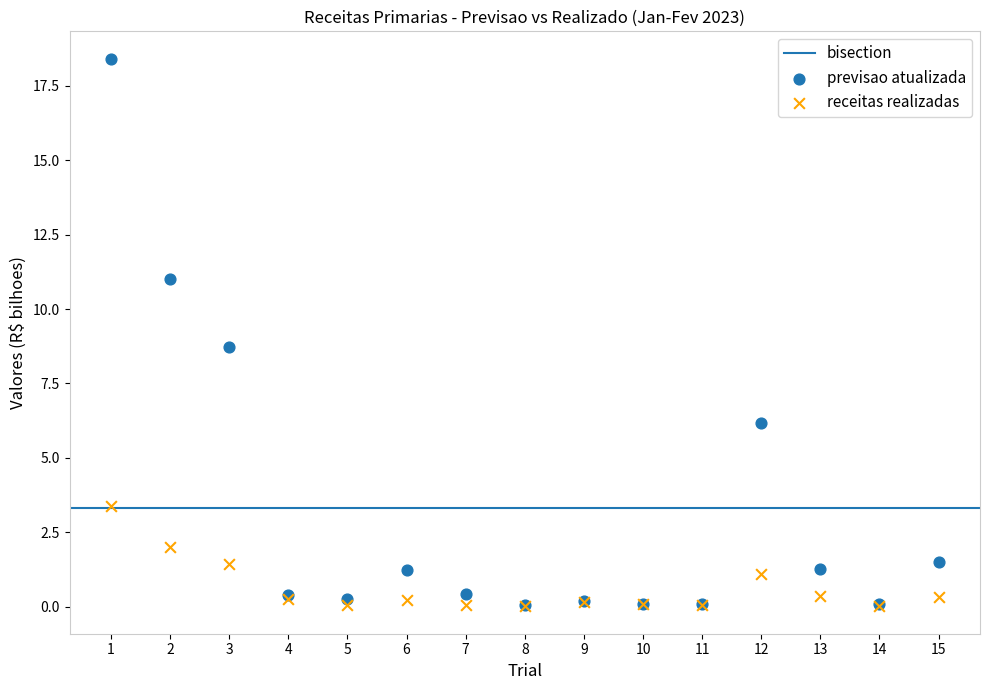

In the previsao atualizada series, what Y value is closest to 9?

8.7